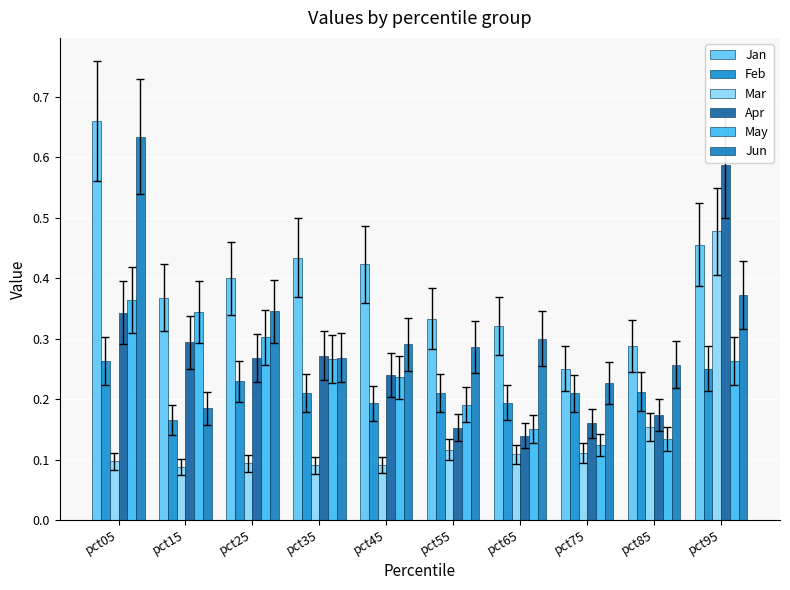

Where is Mar nearest to the value 0?

pct15